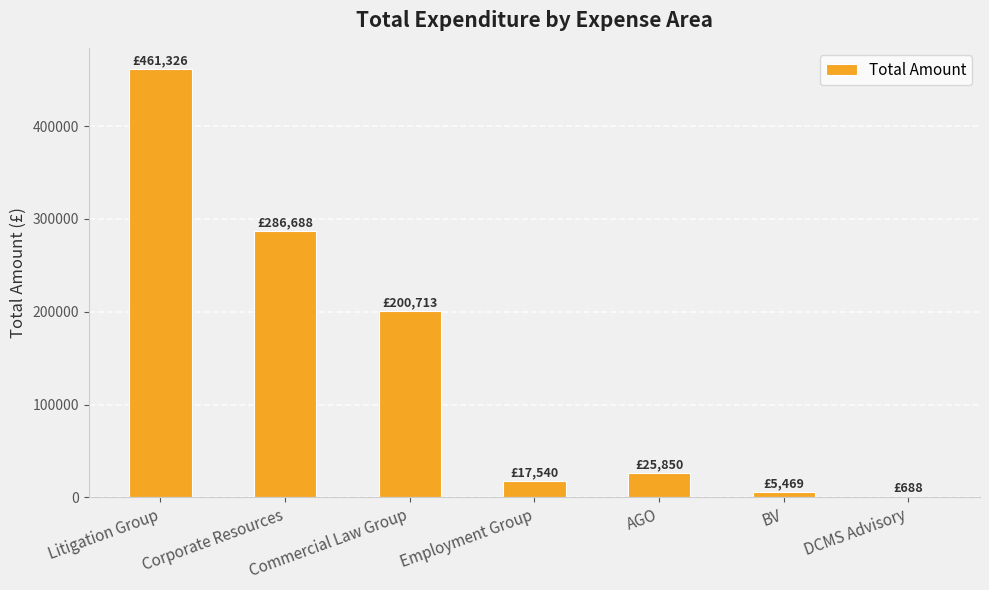

What is the maximum value shown in the chart?

461326.0